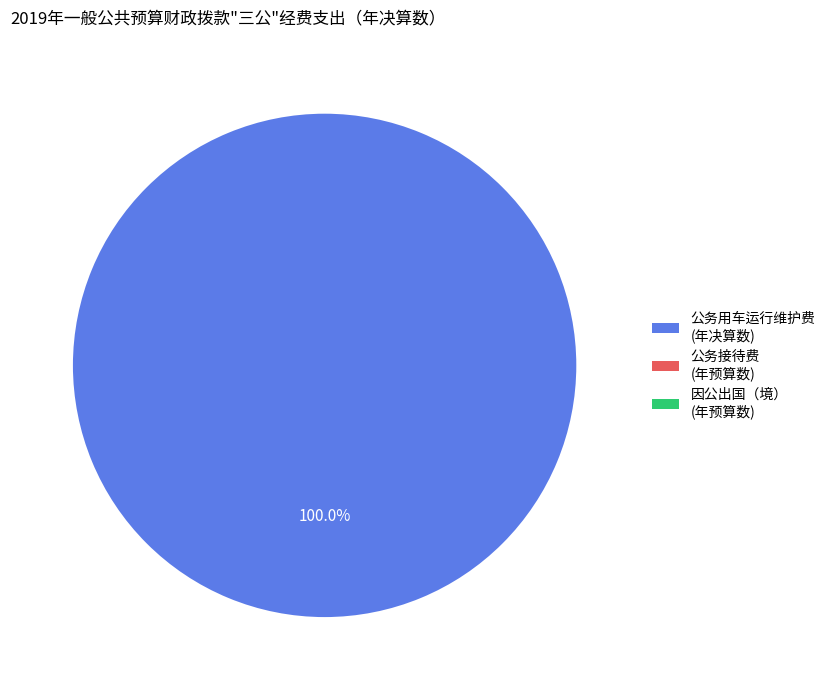

Which category accounts for the majority?

公务用车运行维护费 (年决算数)